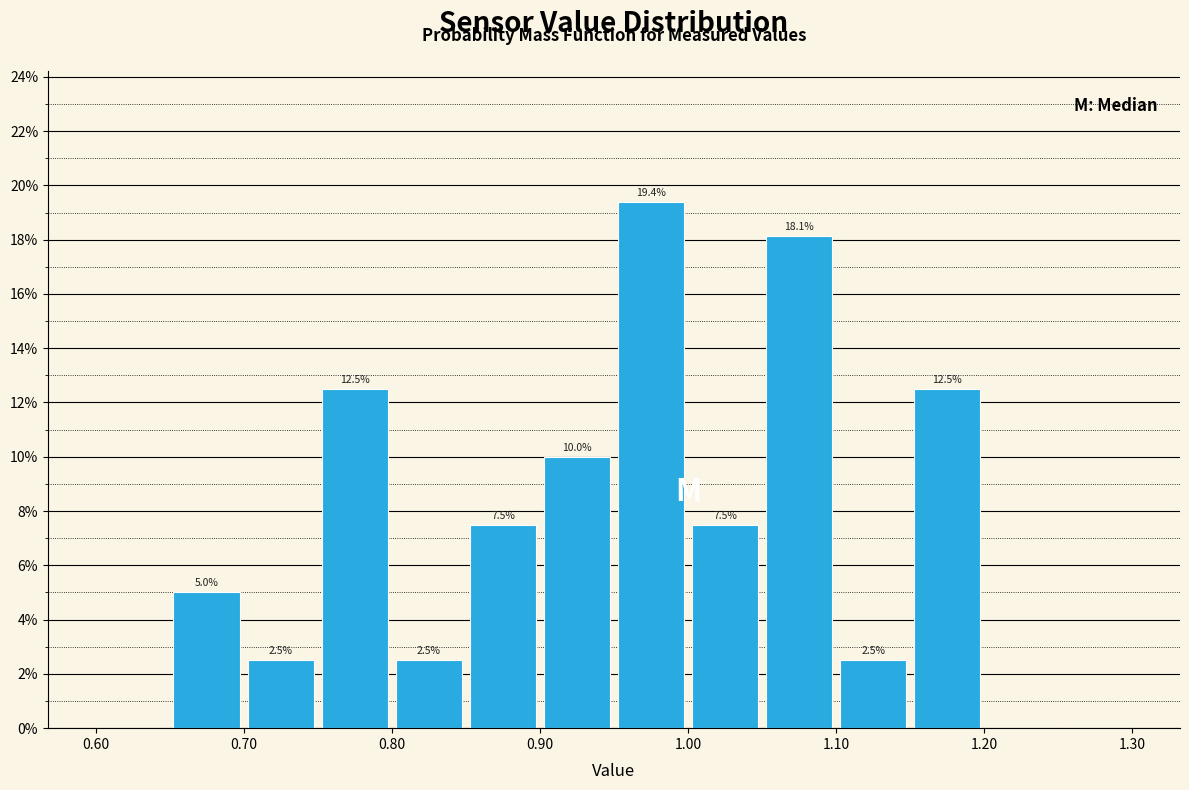

Which range on the x-axis has the tallest bar?

0.95 to 1.00